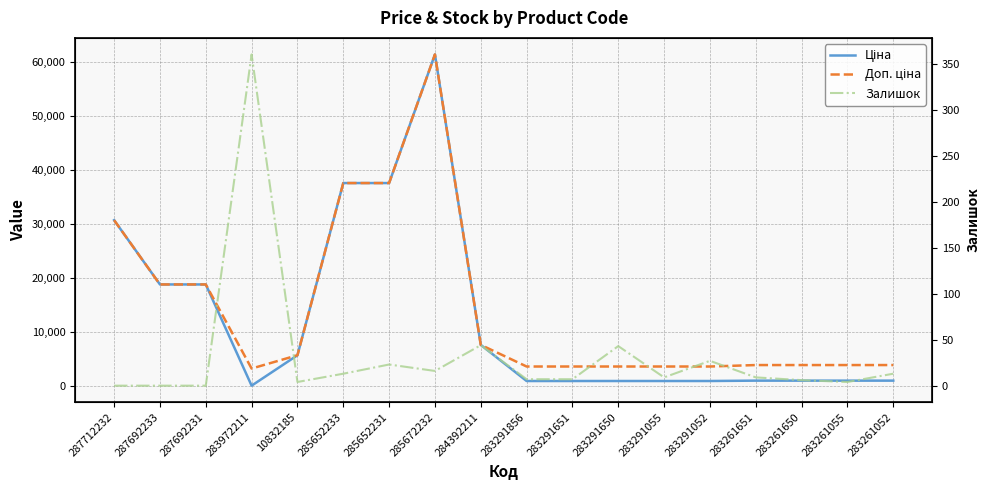

In Доп. ціна, how many points are lower than both neighbors (excluding endpoints)?

1